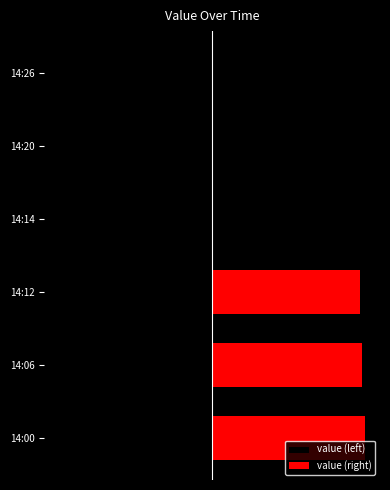

How many data points does each series have?

6